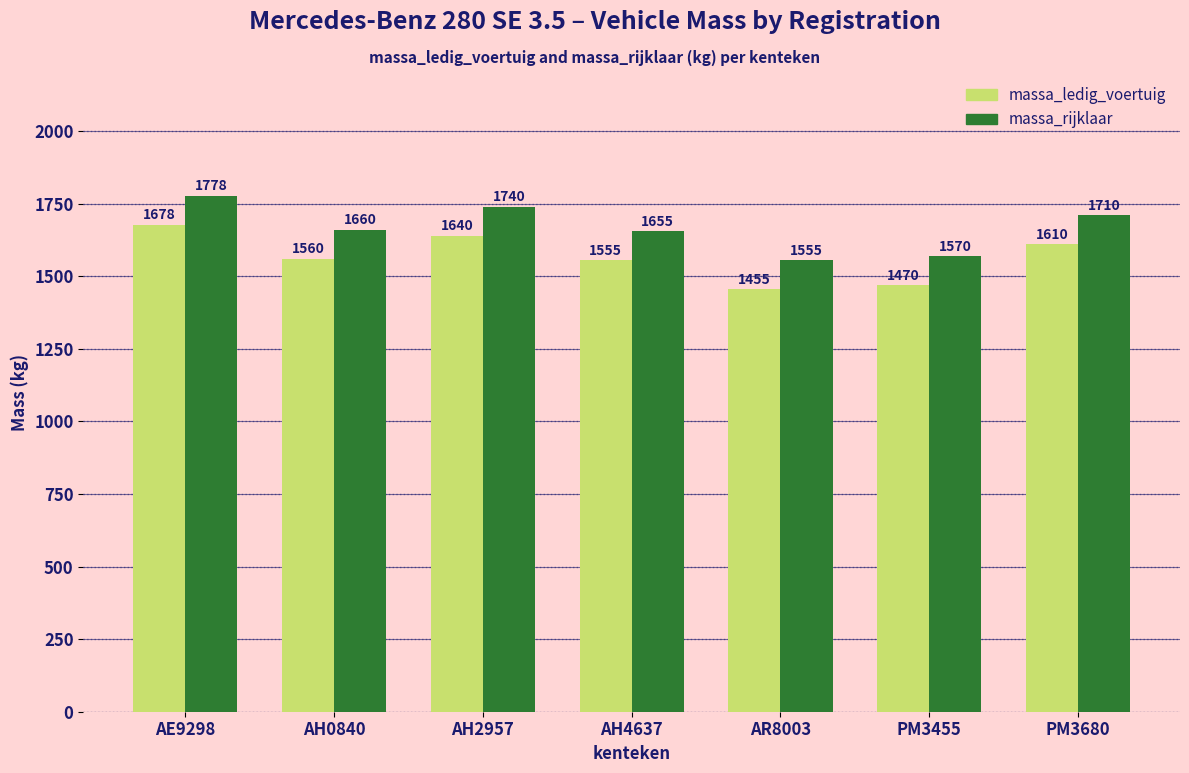

Reading left to right, transcribe all the data shown in this chart.

massa_ledig_voertuig: AE9298=1678	AH0840=1560	AH2957=1640	AH4637=1555	AR8003=1455	PM3455=1470	PM3680=1610
massa_rijklaar: AE9298=1778	AH0840=1660	AH2957=1740	AH4637=1655	AR8003=1555	PM3455=1570	PM3680=1710